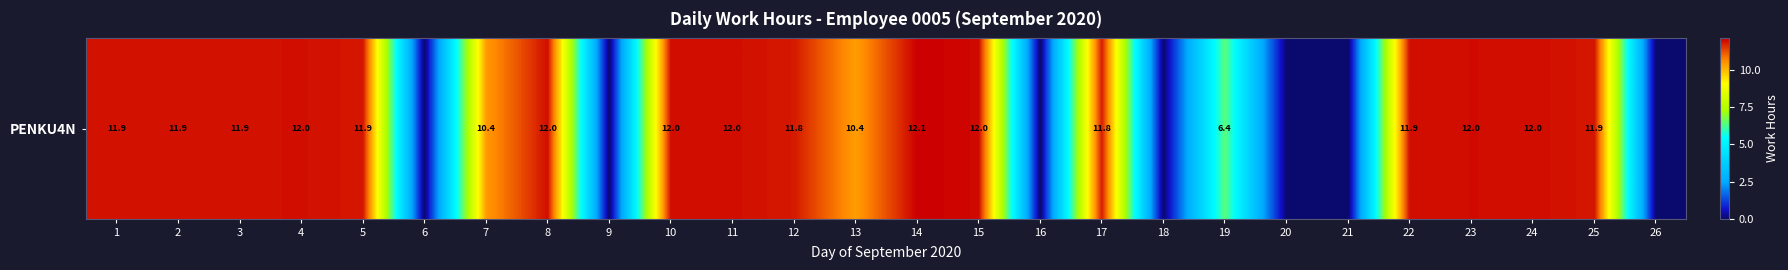

Reading right to left, list all the values displayed in this chart.

0.0	11.9	12.0	12.0	11.9	0.0	0.0	6.4	0.0	11.8	0.0	12.0	12.1	10.4	11.8	12.0	12.0	0.0	12.0	10.4	0.0	11.9	12.0	11.9	11.9	11.9